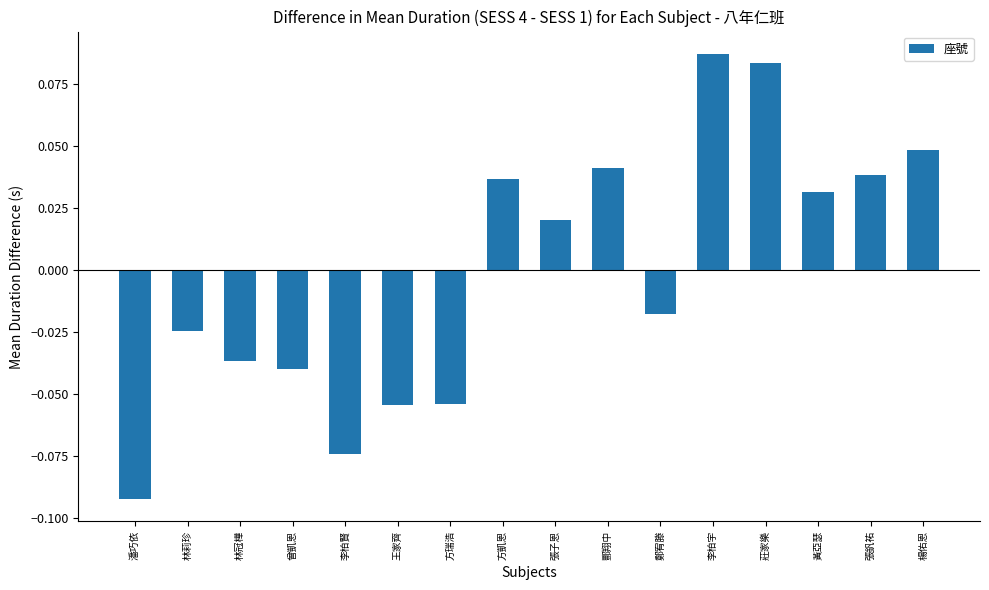

What is the change in value from 潘巧依 to 曾凱恩?

+0.1